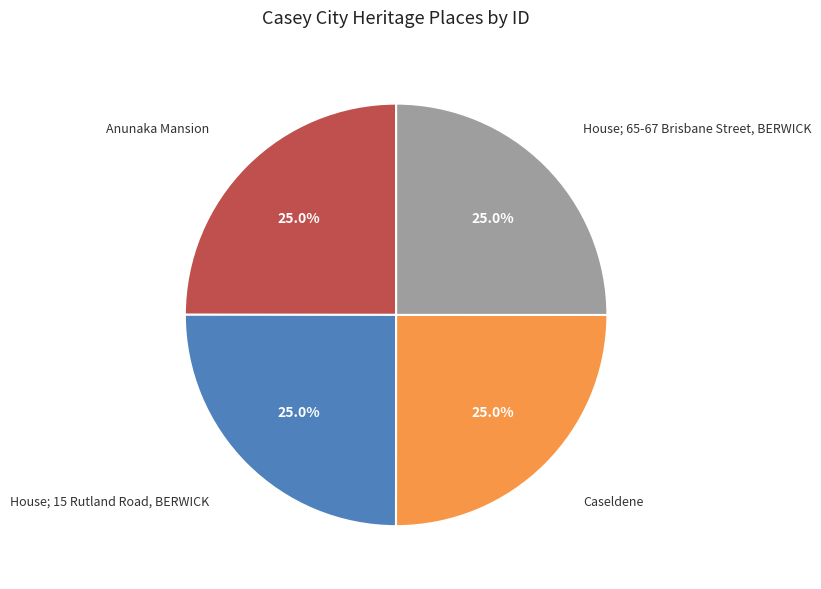

To the nearest percent, what is the average slice percentage?

25%